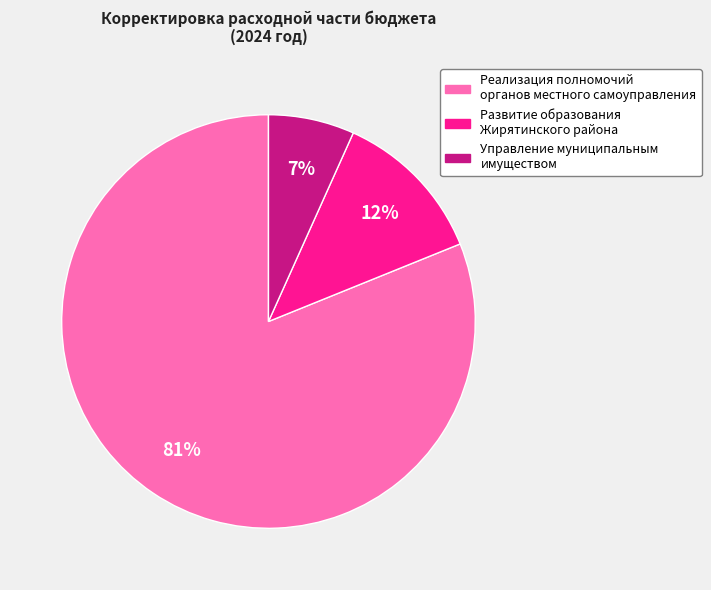

To the nearest percent, what percentage of the pie is Управление муниципальным имуществом?

7%